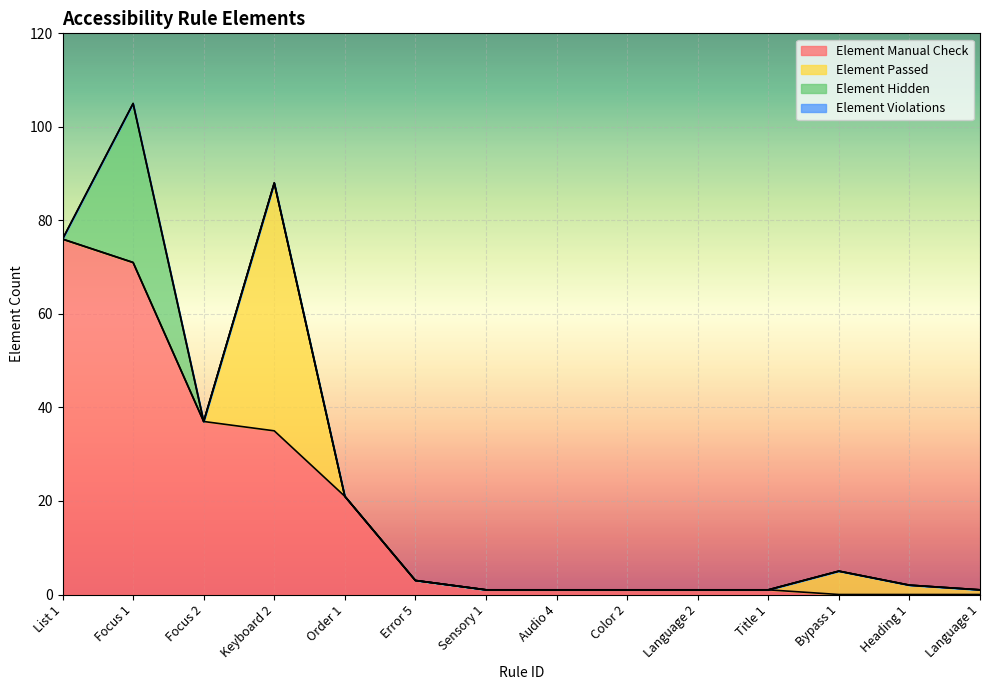

Is it true that Element Manual Check equals 115 at Focus 1?

False